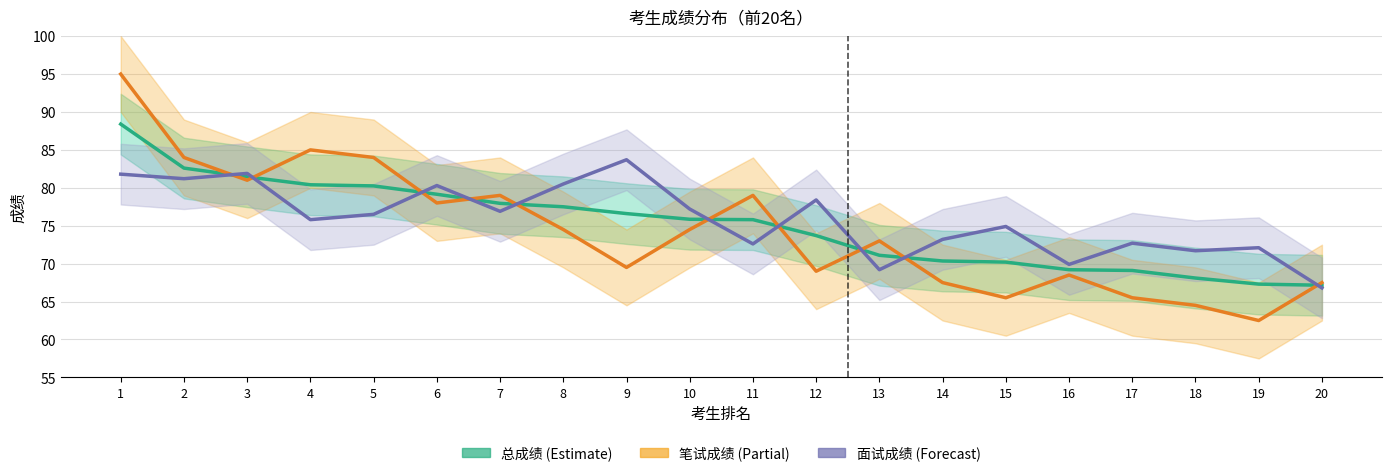

Which has a higher value, 12 or 17?

12